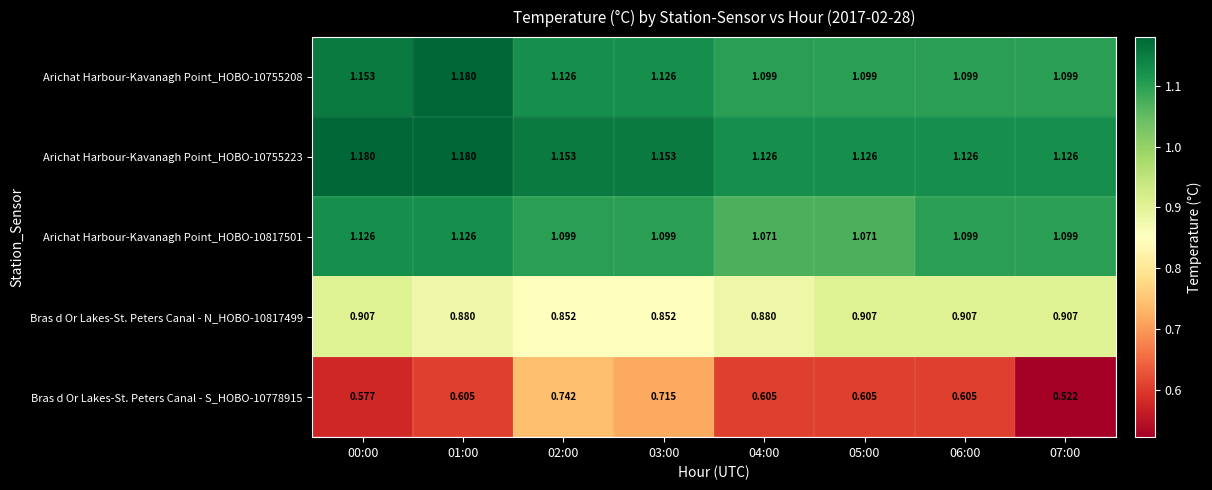

How many data points does each series have?

8